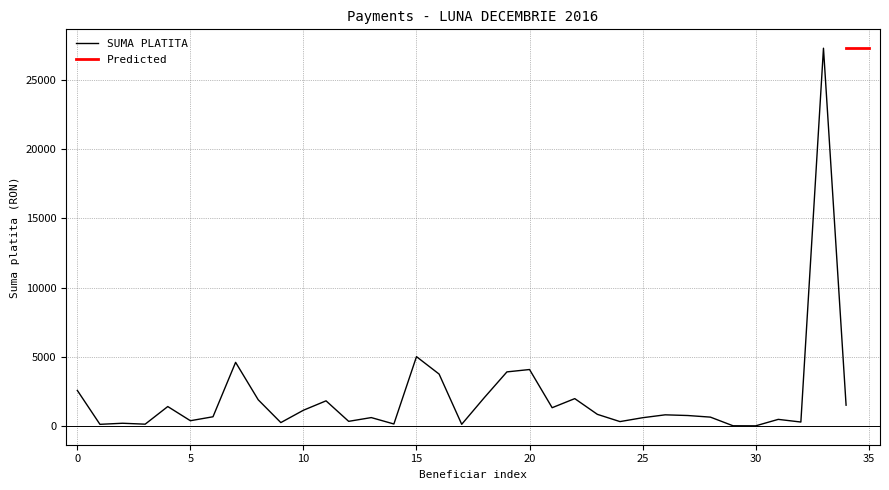

What is the difference between the maximum and minimum values?

27257.6